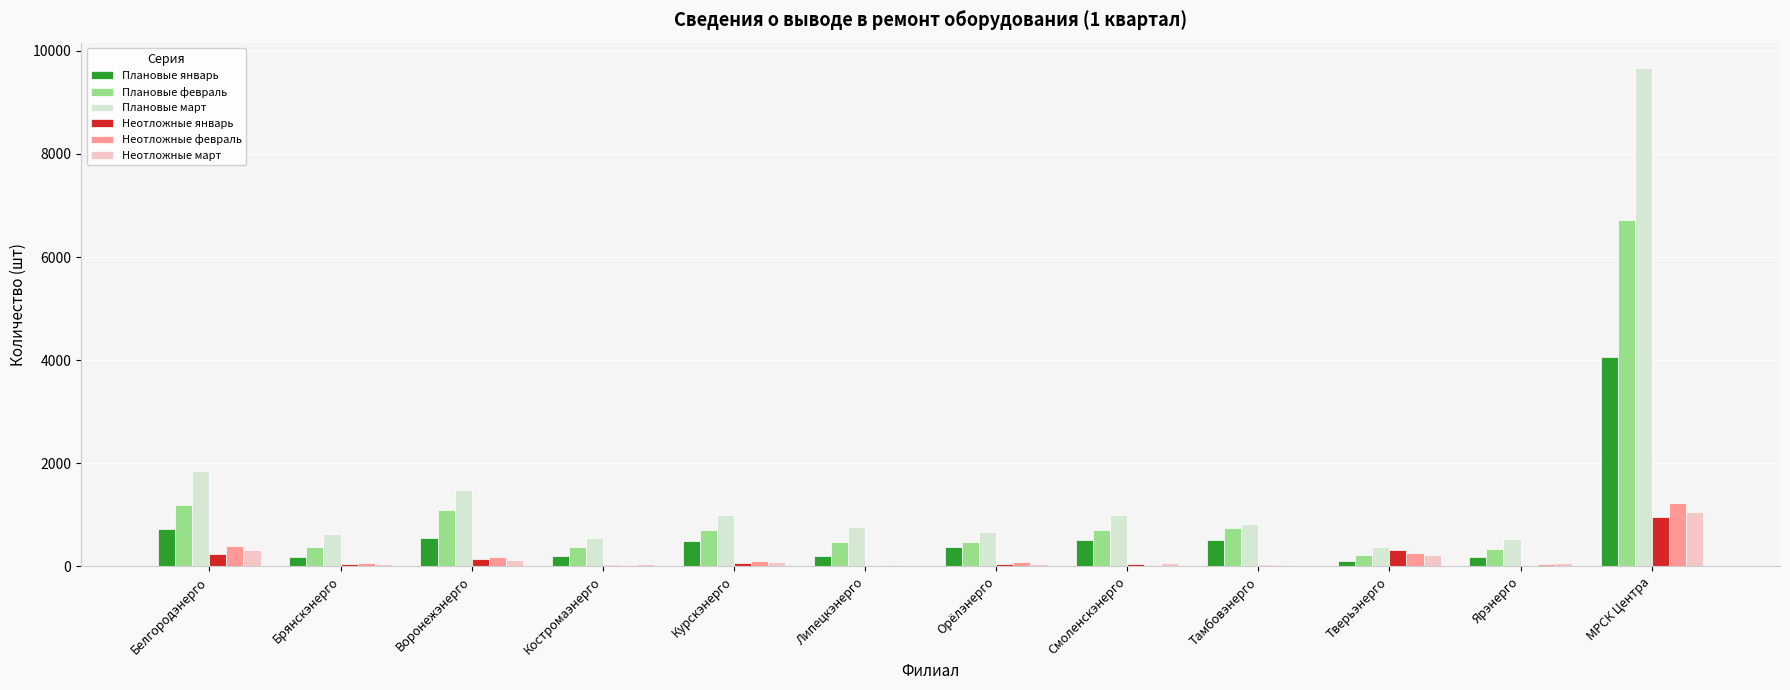

Is it true that Неотложные январь equals 46 at Орёлэнерго?

True